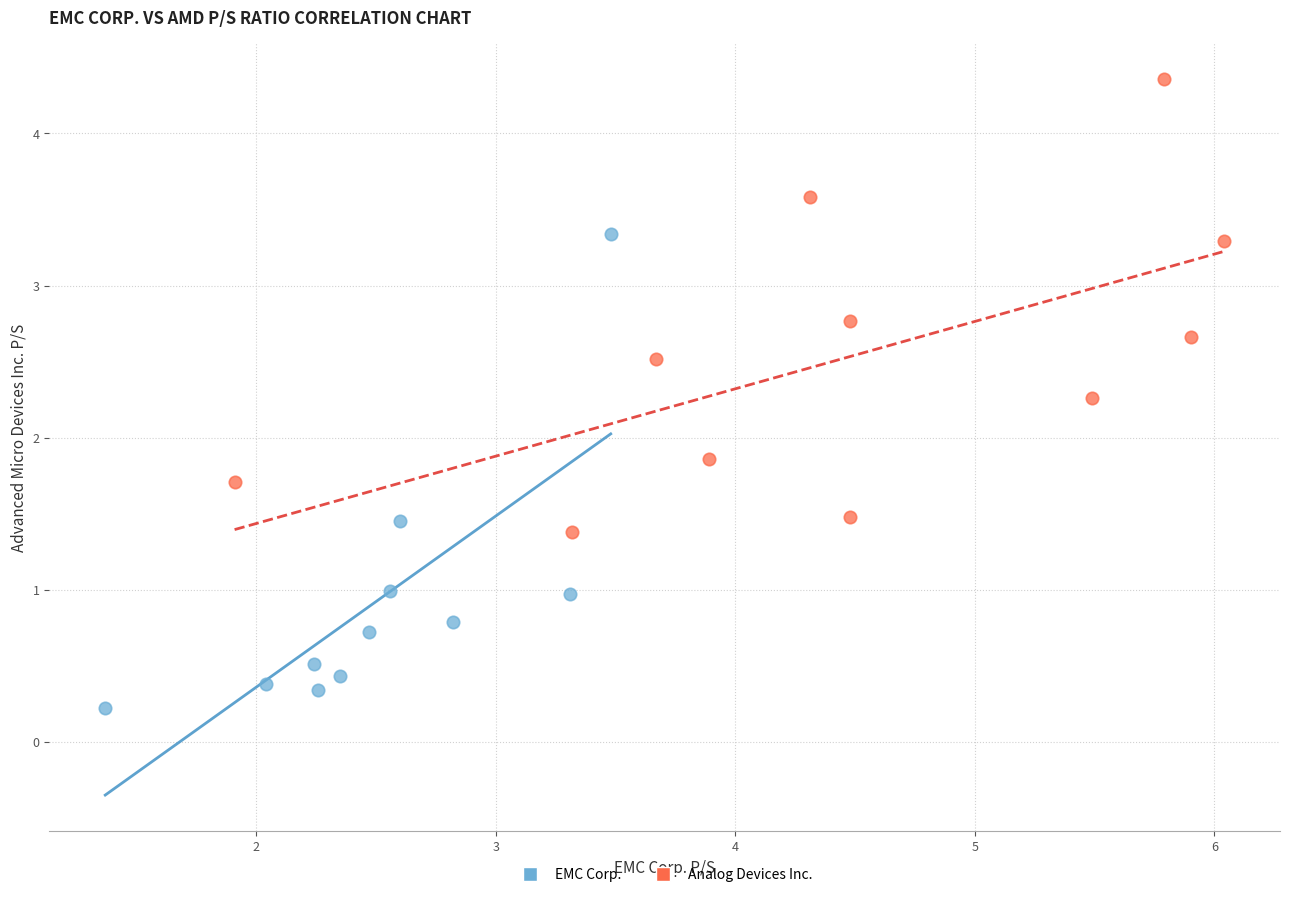

Which series reaches the maximum Y coordinate?

Analog Devices Inc.